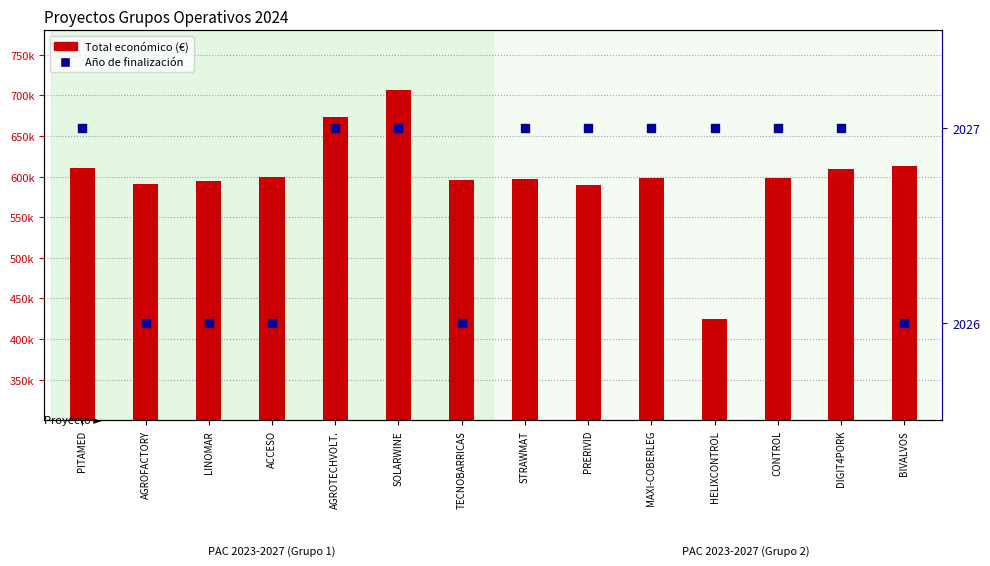

Which series reaches the minimum Y coordinate?

Año de finalización